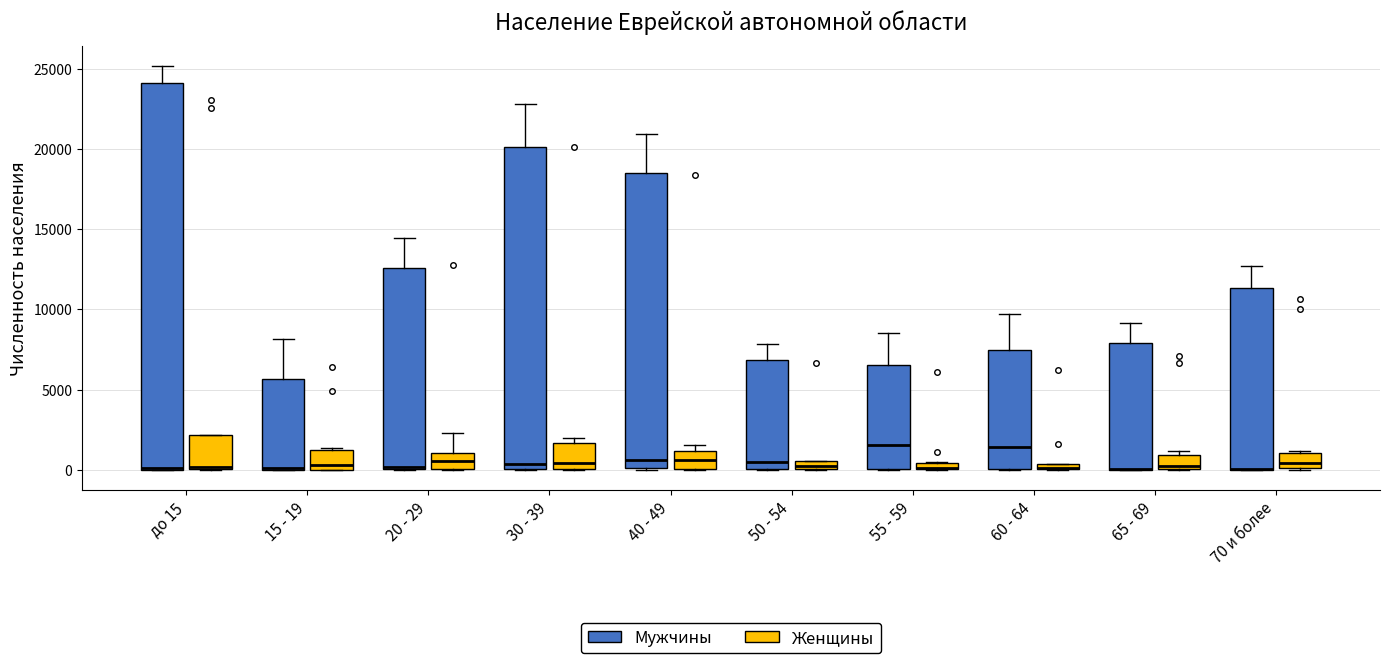

Comparing the boxes themselves (not the whiskers), which one is the tallest?

до 15 (Мужчины)